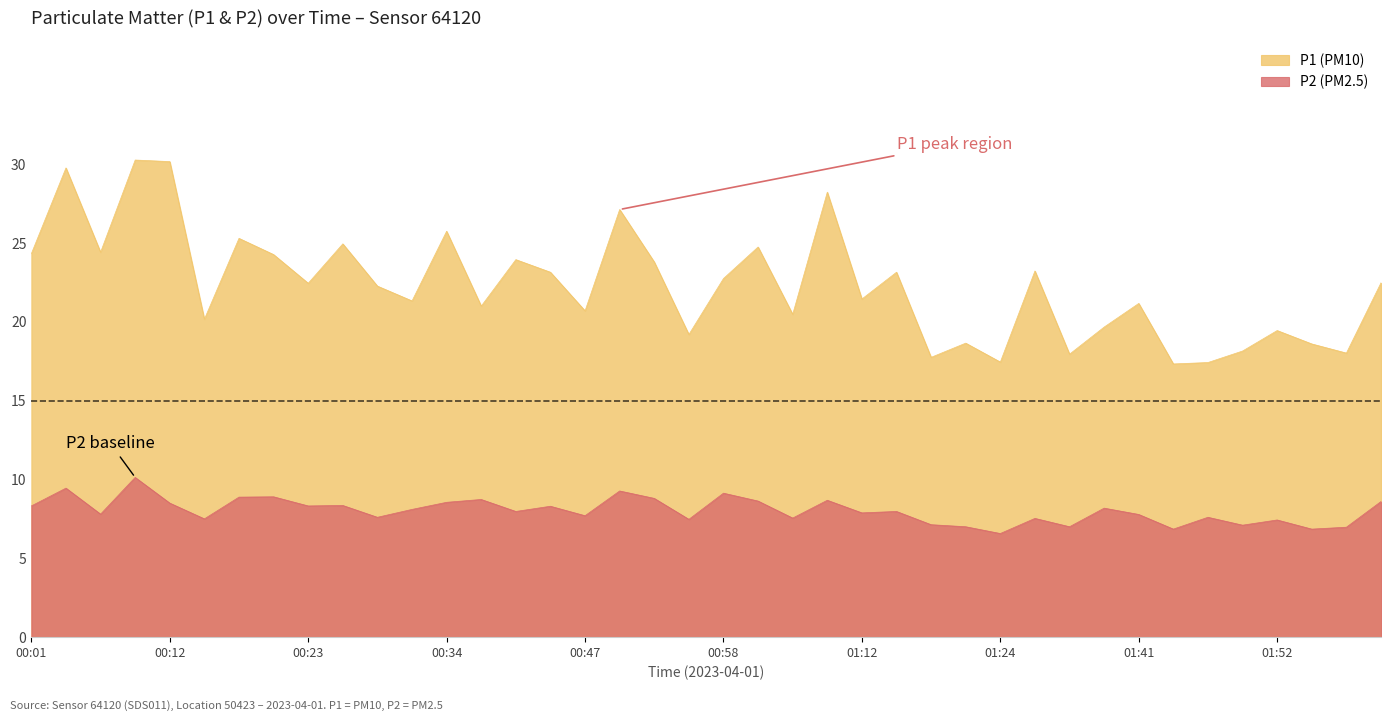

At which label does P2 first exceed 7?

00:01